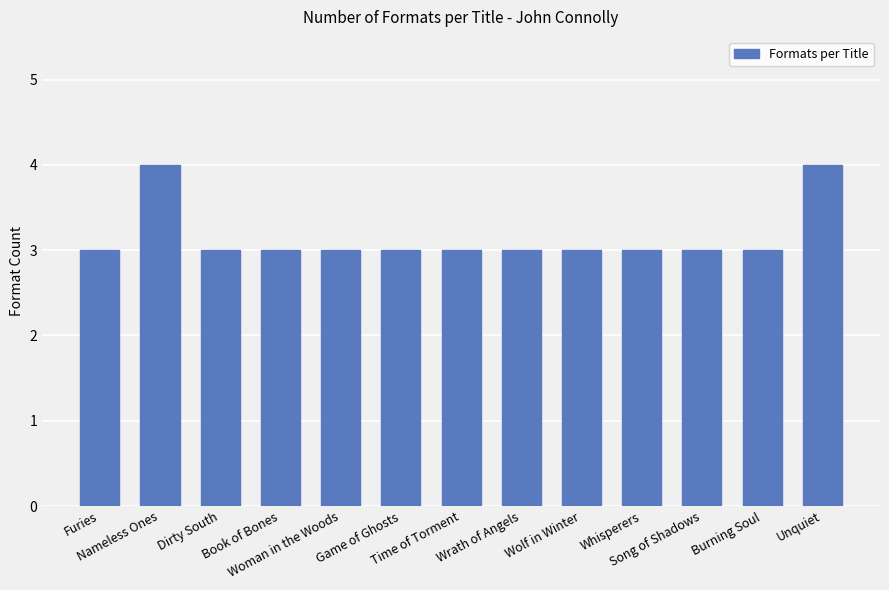

Reading right to left, list all the values displayed in this chart.

4	3	3	3	3	3	3	3	3	3	3	4	3